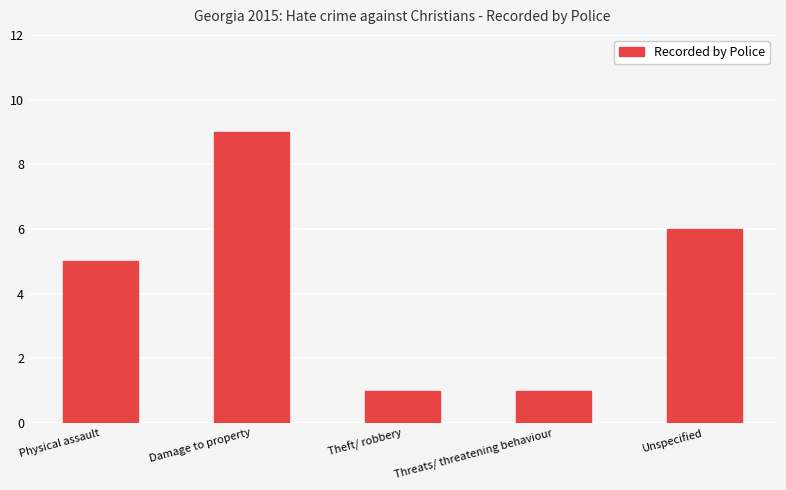

Approximately how many times larger is the value at Theft/ robbery compared to Unspecified?

0.2